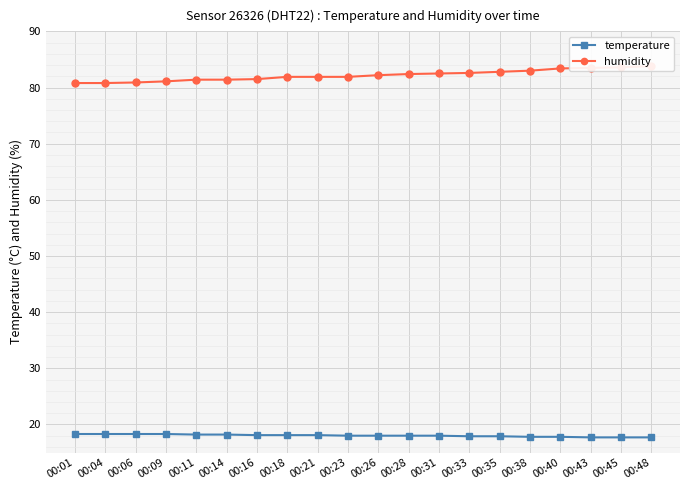

What is the value of the temperature point at the 1st from the left?

18.3